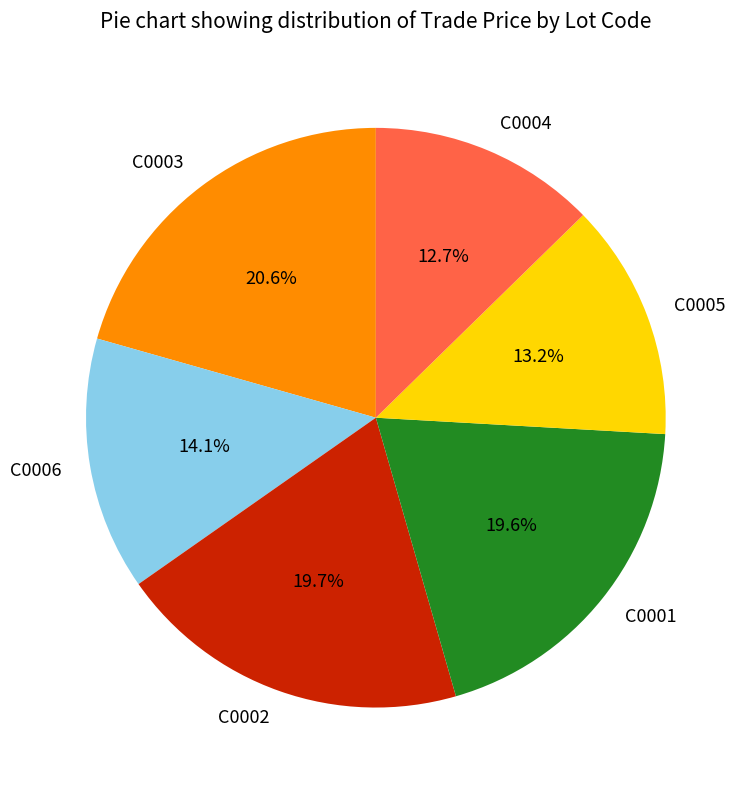

Does C0005 account for over 50% of the chart?

No